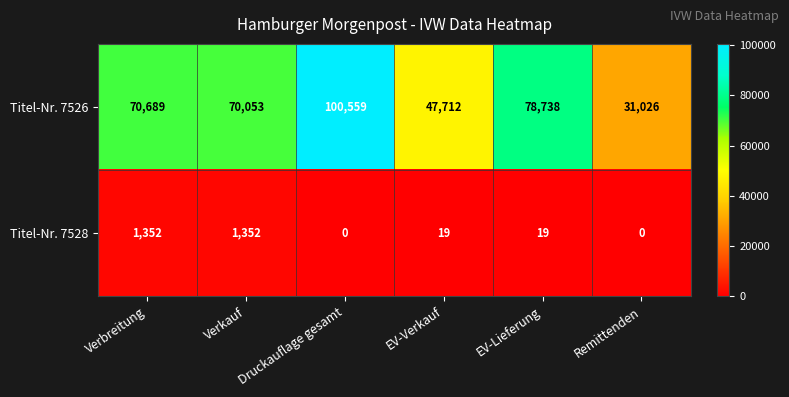

What is the highest value of the Titel-Nr. 7528 series?

1352